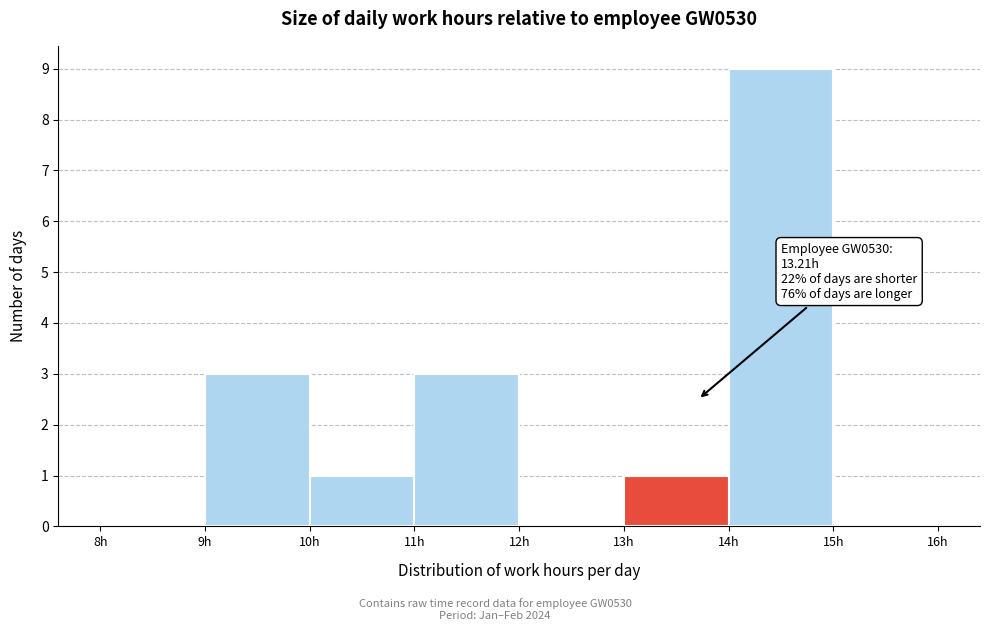

Which range on the x-axis has the tallest bar?

14 to 15